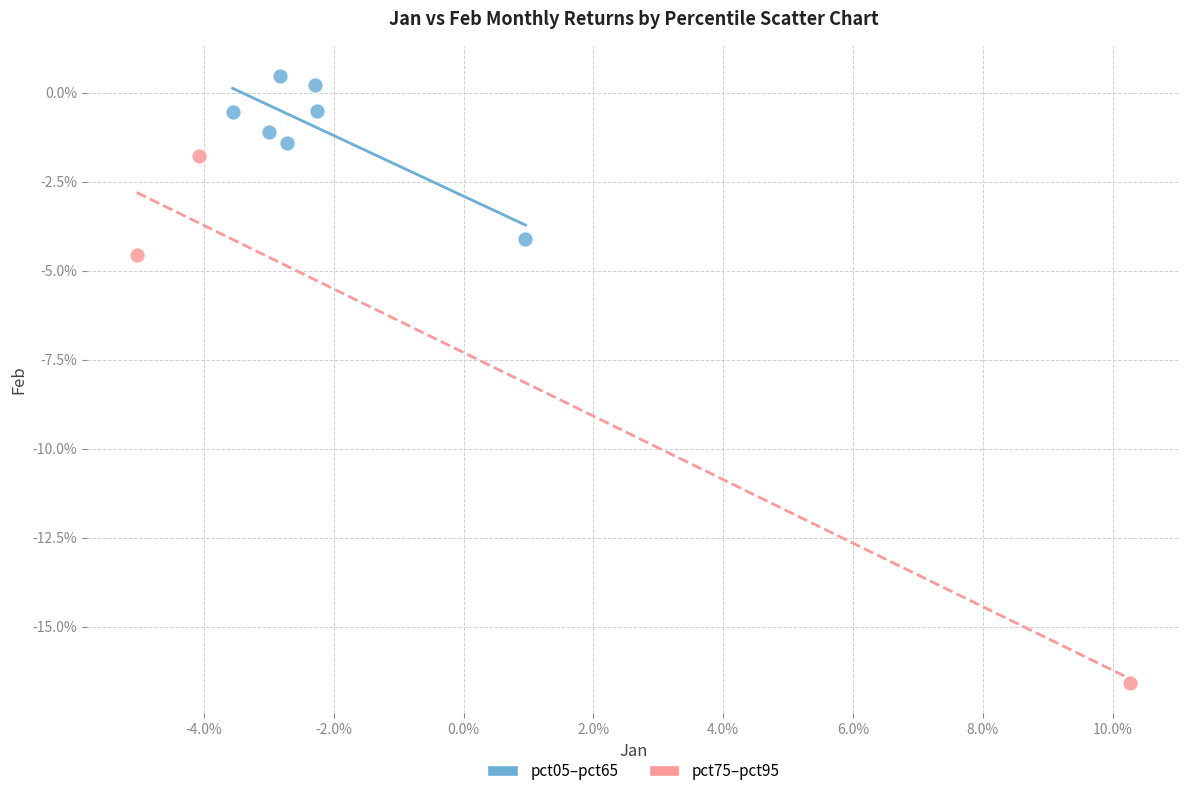

What are all the series names shown in the legend?

pct05–pct65, pct75–pct95